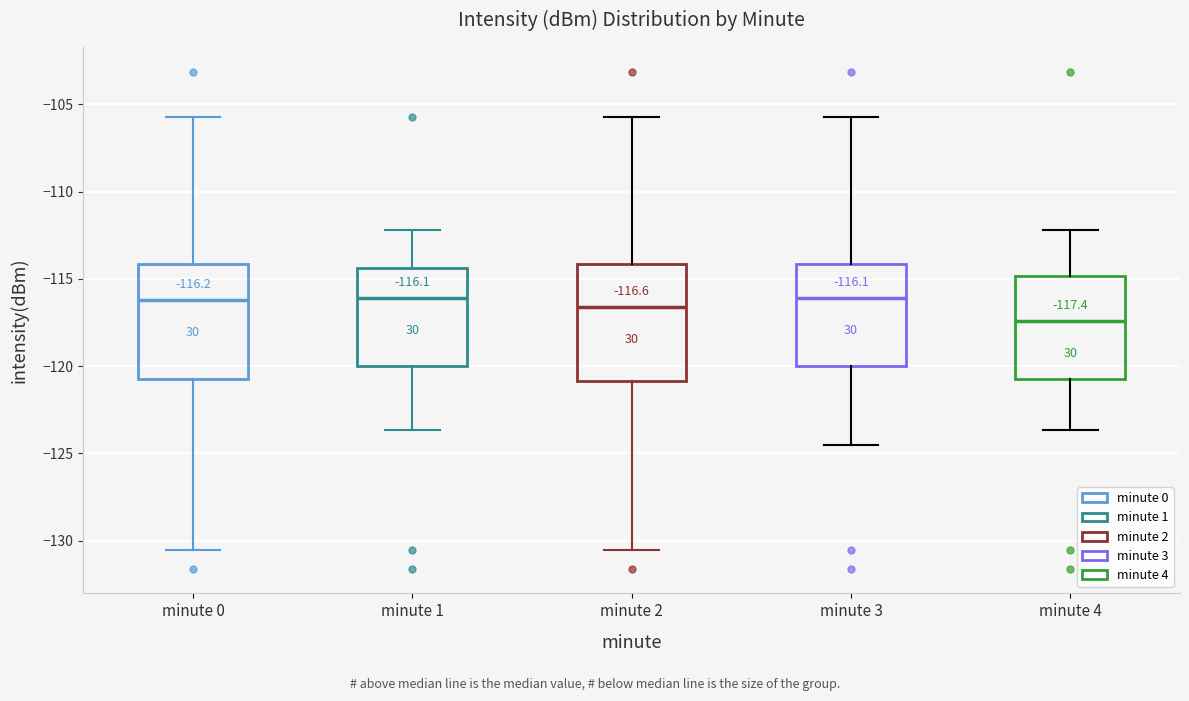

Which box has the lowest median line?

minute 4